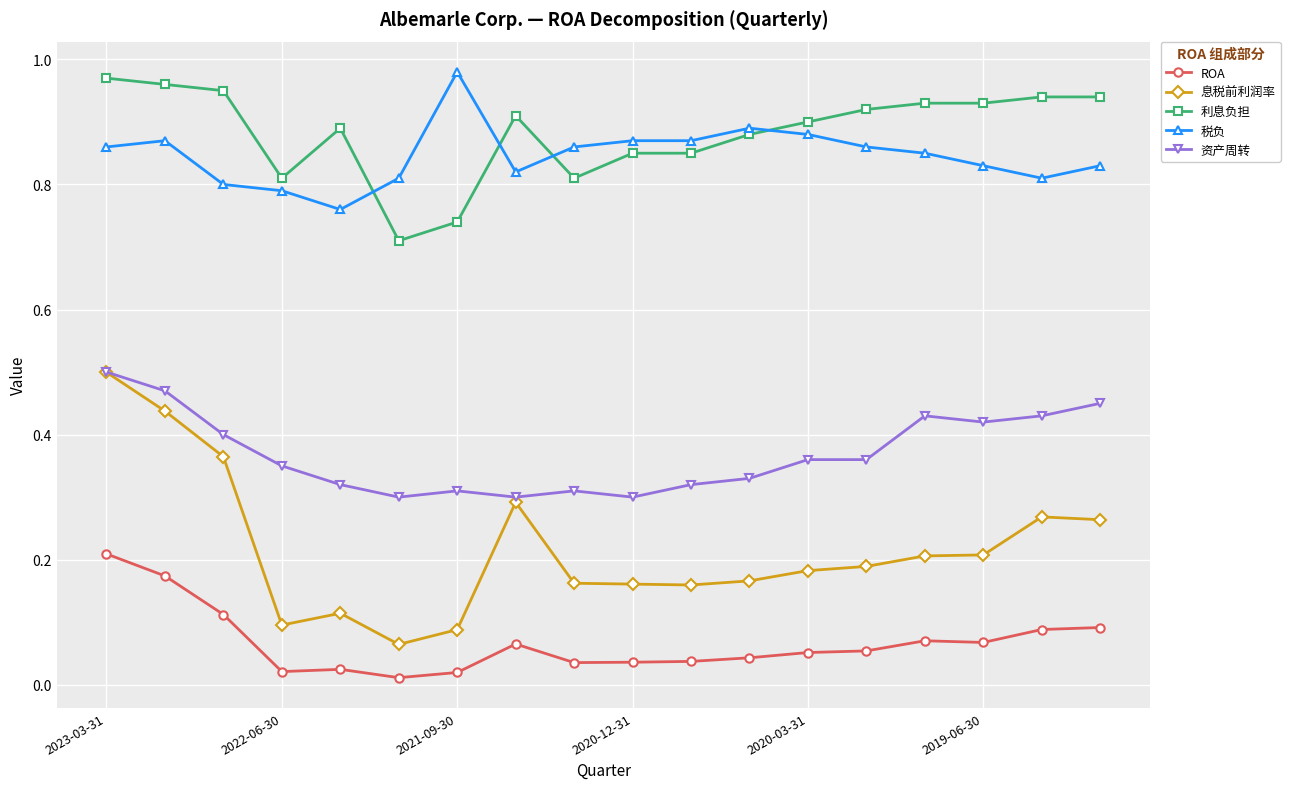

True or false: 资产周转 and 税负 intersect in this chart.

False